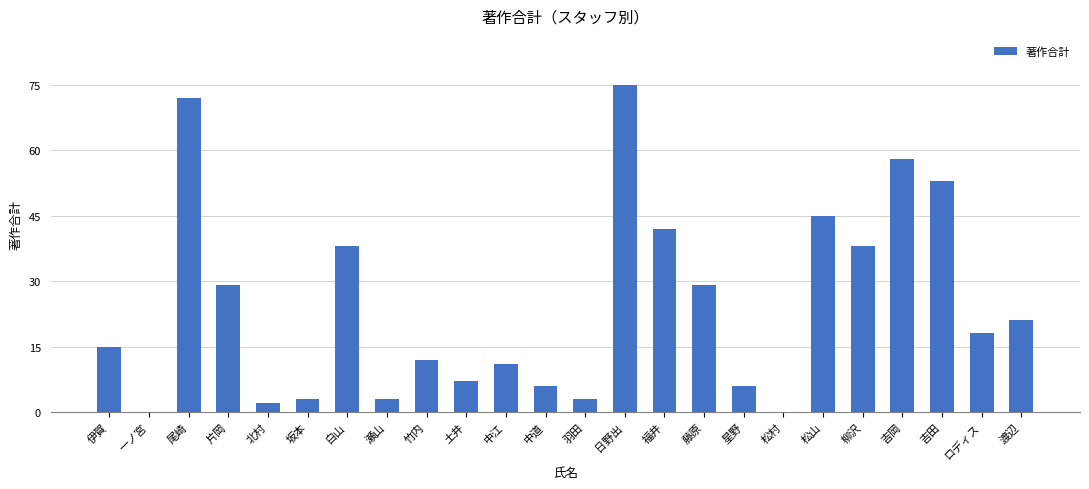

Read the value at 中道, to the nearest 10.

10